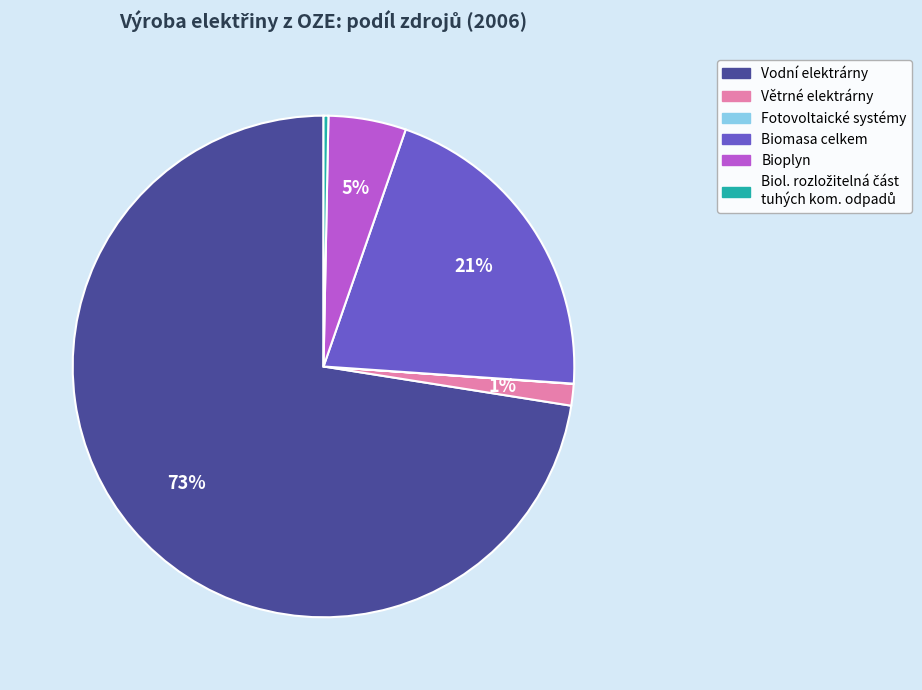

Is there any slice that represents more than half of the pie?

Yes